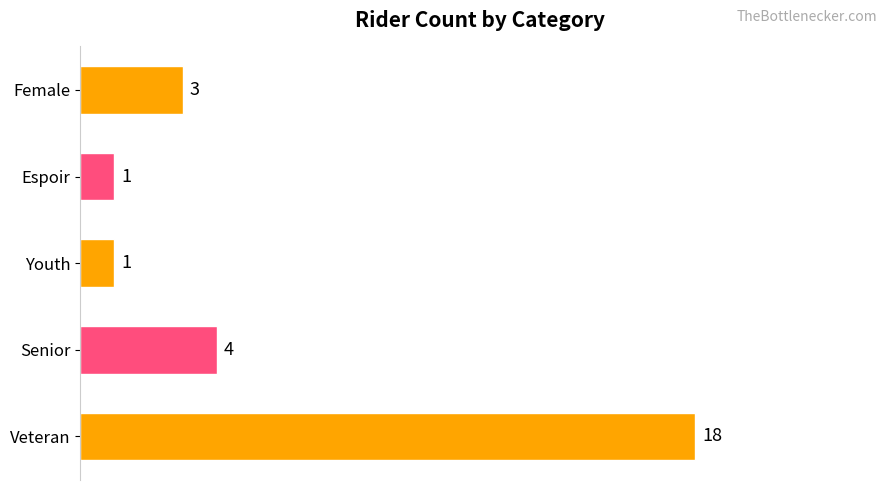

Reading bottom to top, list all the values displayed in this chart.

18	4	1	1	3